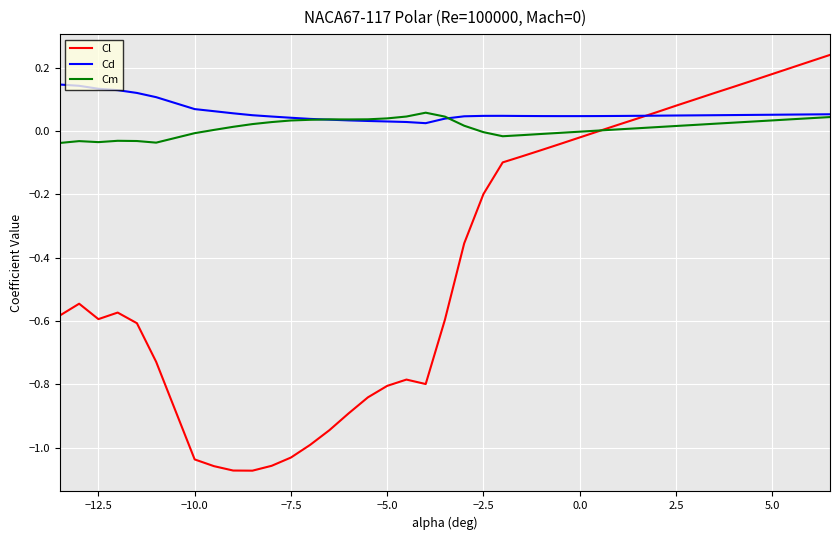

List the series in order of their peak value, lowest first.

Cm, Cd, Cl